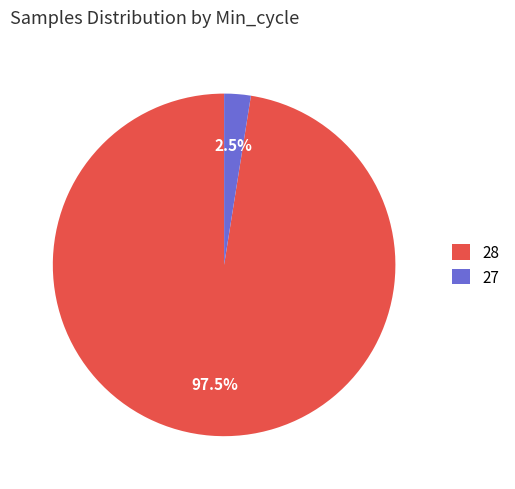

Which has a higher value, 27 or 28?

28